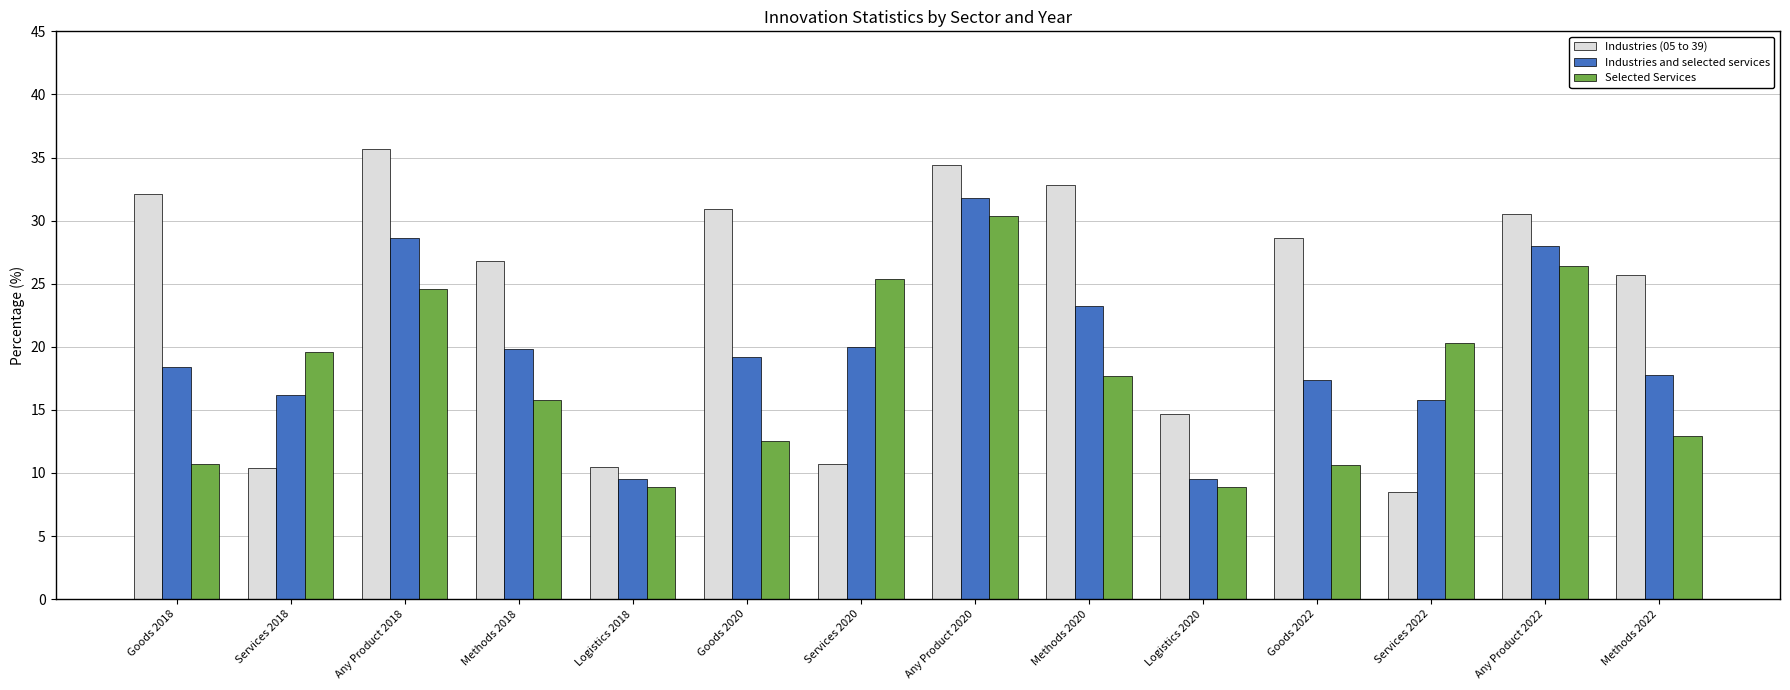

How many bars are there in total?

42